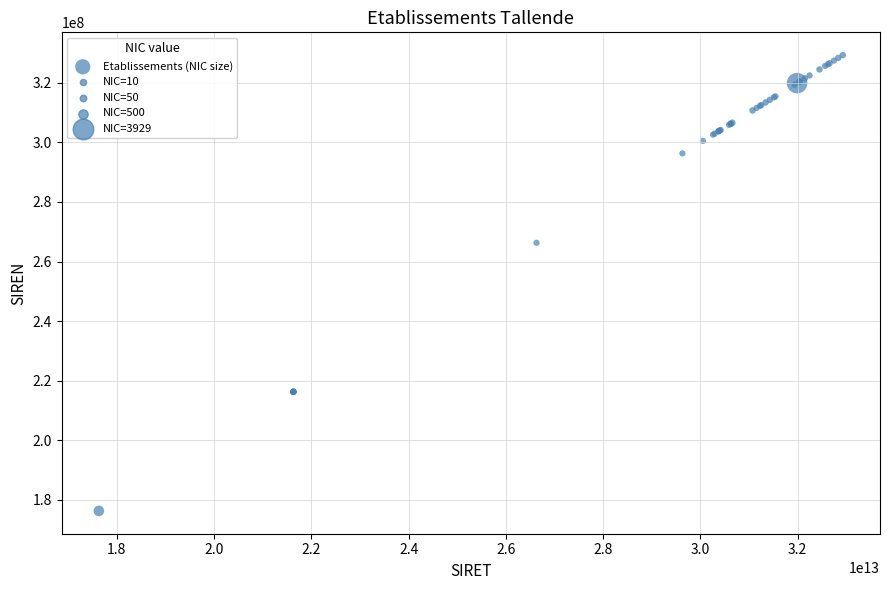

What Y value in the scatter plot is closest to 252794111?

266303189